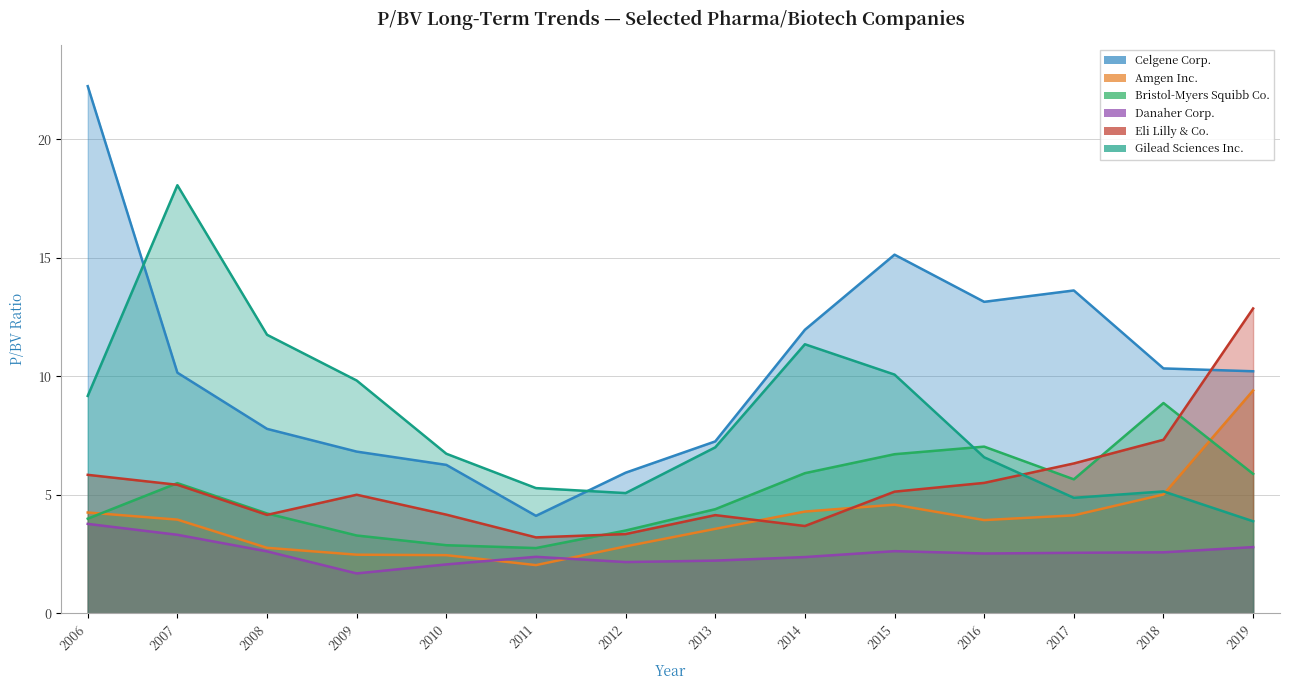

Where is the first local minimum for Gilead Sciences Inc.?

2012